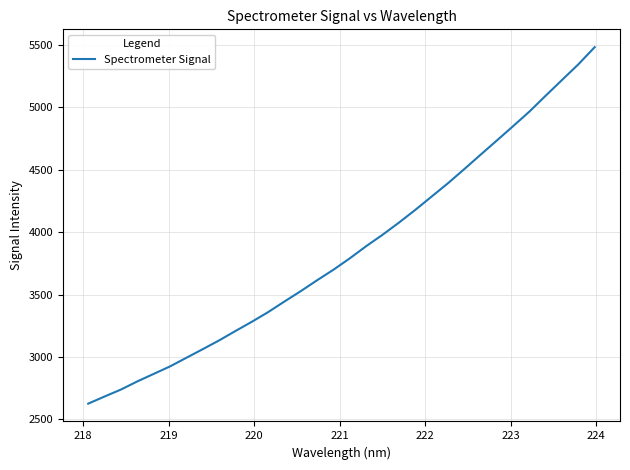

What is the minimum value shown in the chart?

2626.9